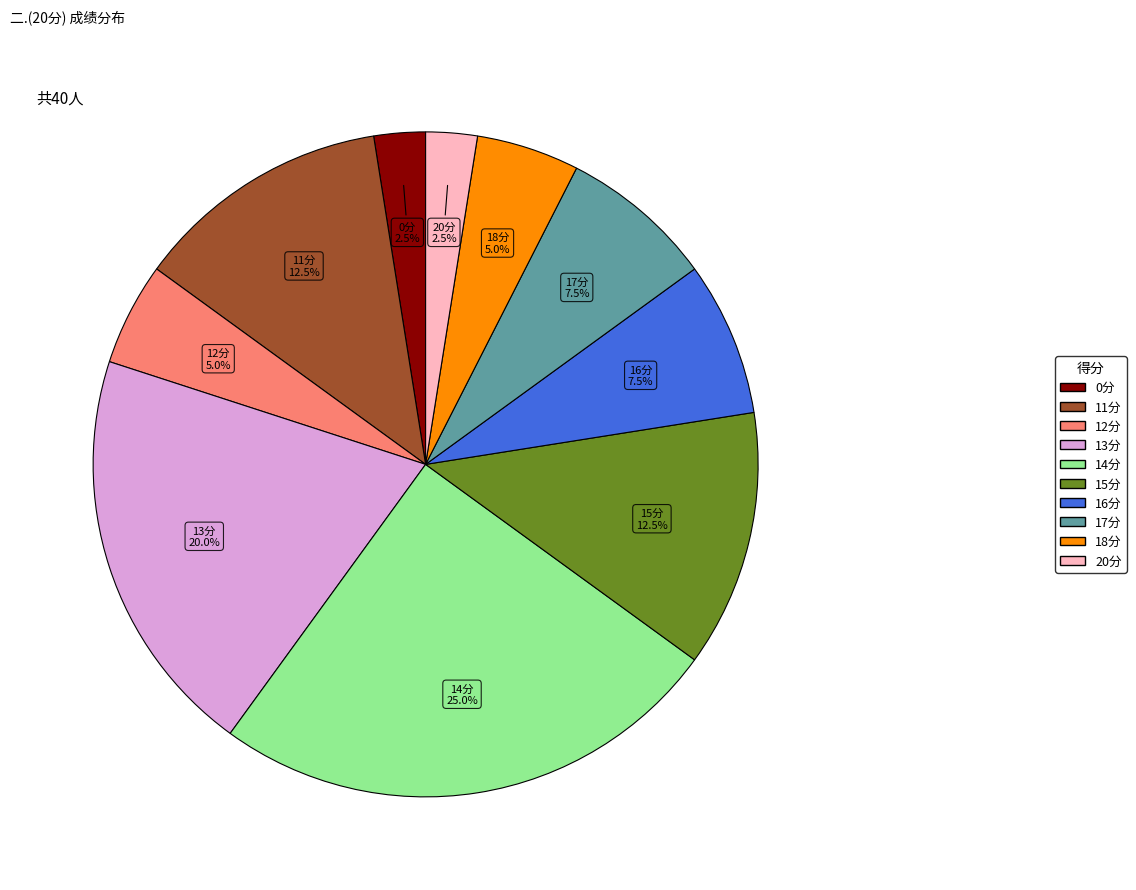

Is there any slice that represents more than half of the pie?

No